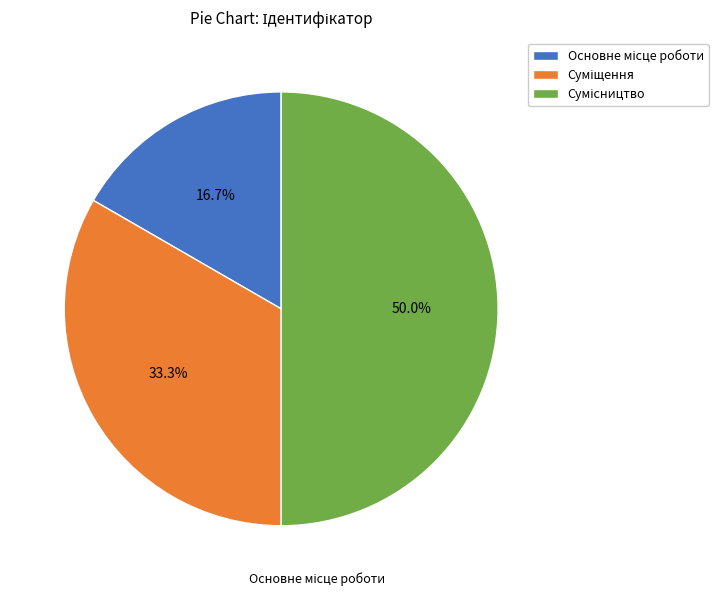

How many slices are in this pie chart?

3